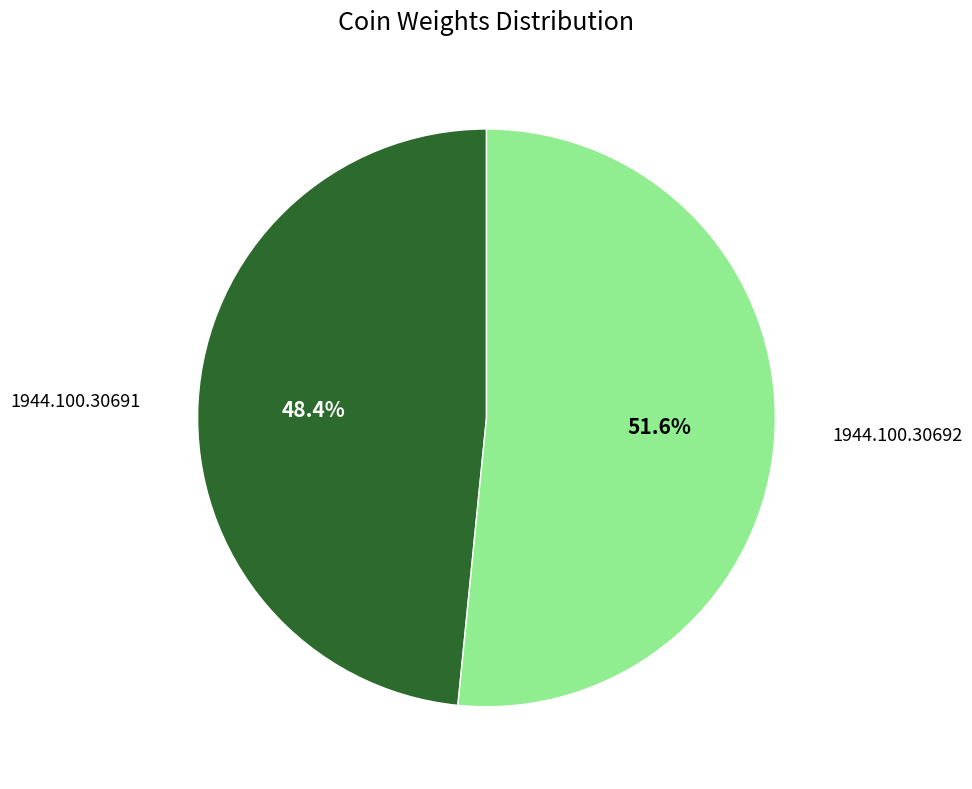

How many slices are in this pie chart?

2